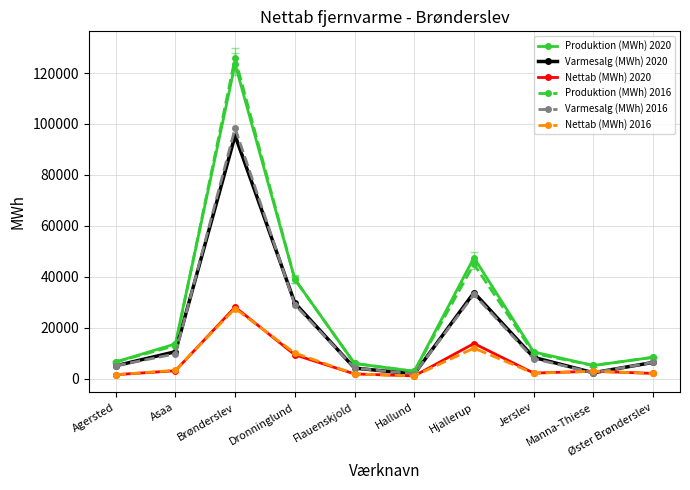

What is the sum of all Produktion (MWh) 2020 values?

262770